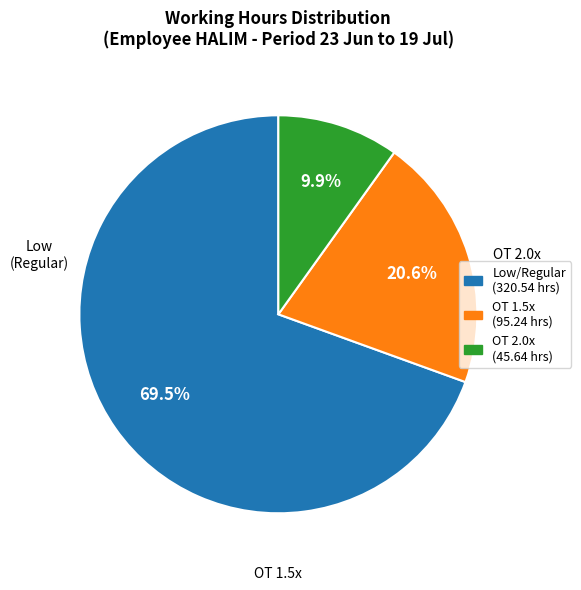

Is there a majority slice in this chart?

Yes